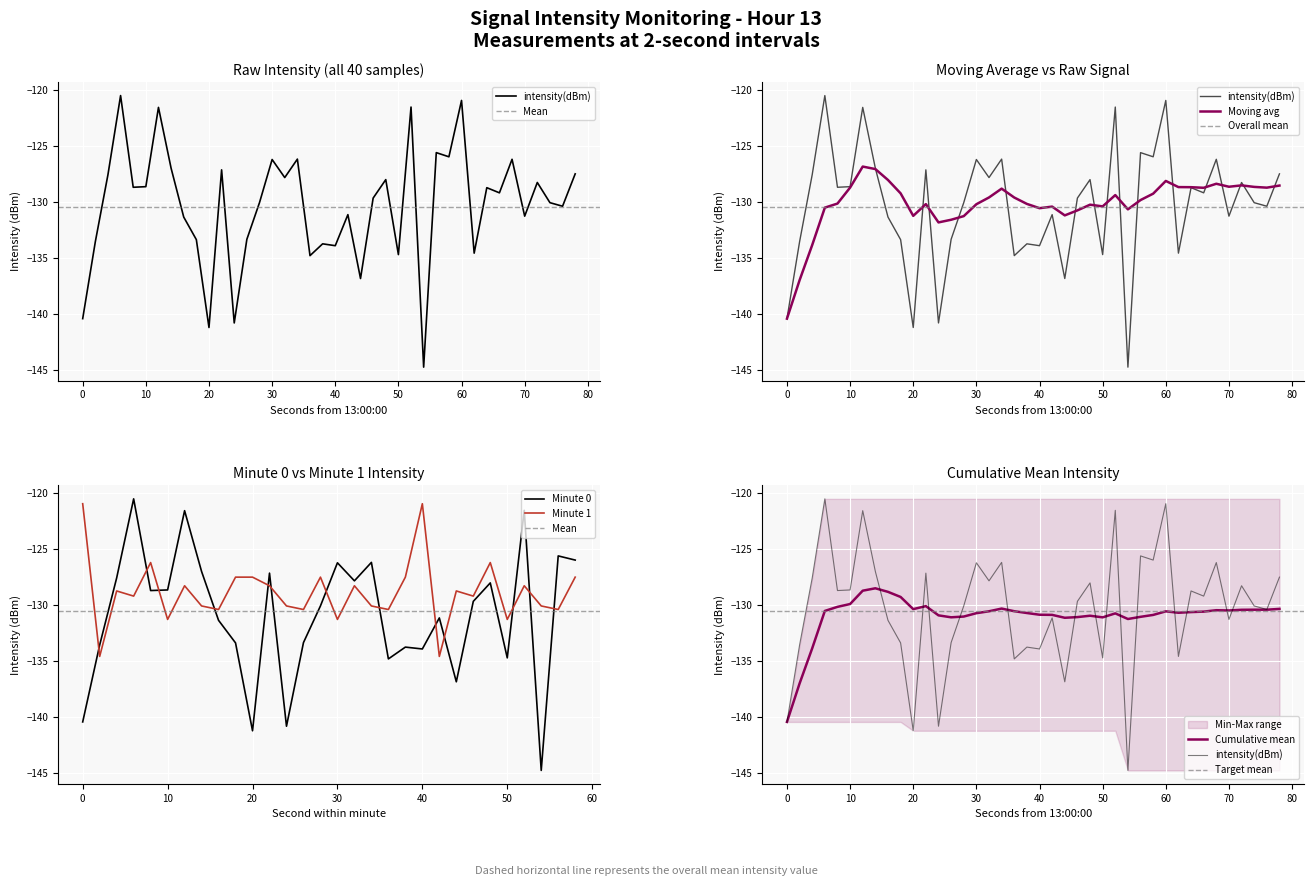

Which series ends up on top after the final intersection of Minute 0 and Minute 1?

Minute 0